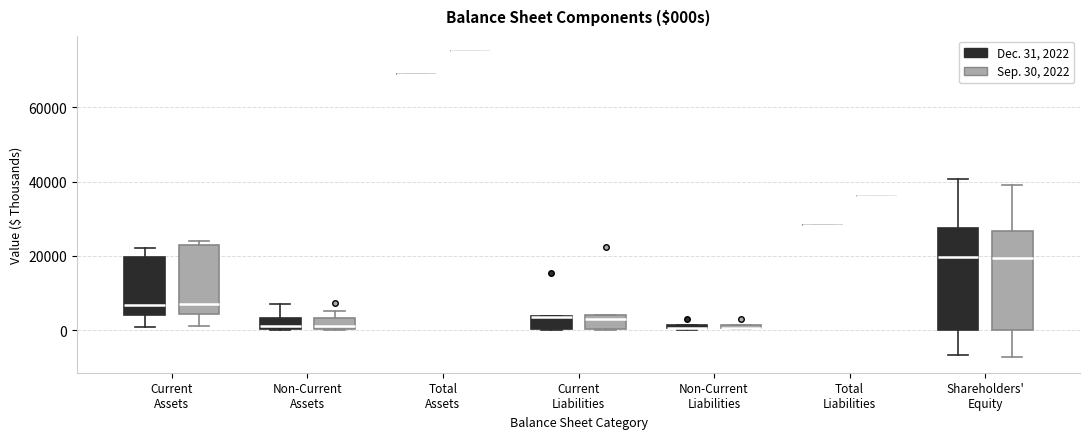

Where is the lower edge of the box for Current Liabilities (Dec. 31, 2022) on the y-axis? The values are not printed on the chart, so give them approximately, as read against the axis.

0